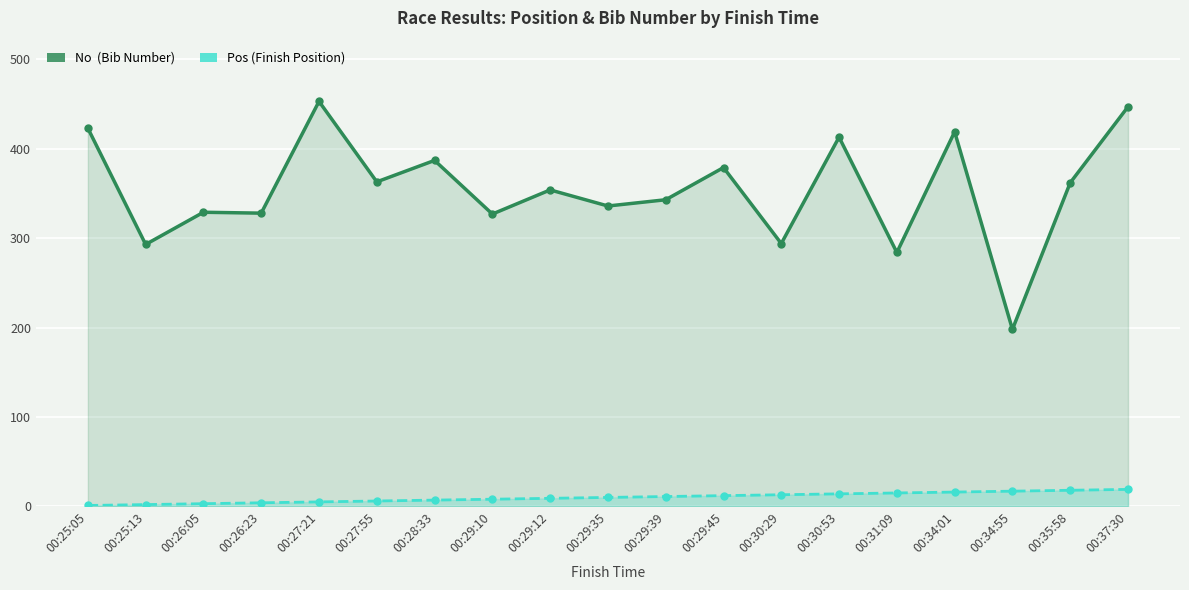

Reading left to right, transcribe all the data shown in this chart.

No: 423	293	329	328	453	363	387	327	354	336	343	379	294	413	284	419	198	362	447
Pos: 1	2	3	4	5	6	7	8	9	10	11	12	13	14	15	16	17	18	19